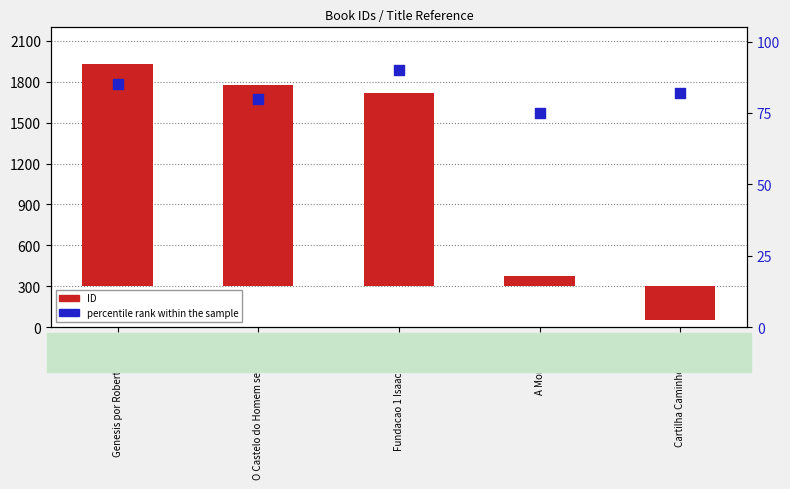

Which series has the largest total across all categories?

ID